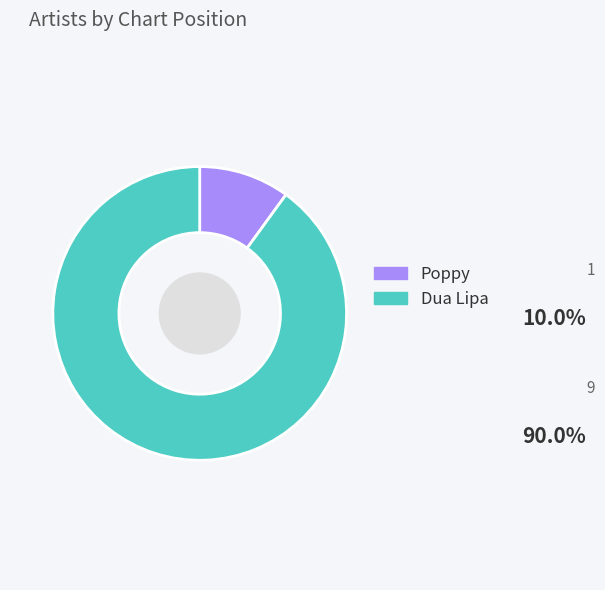

What is the smallest slice in the pie chart?

Poppy